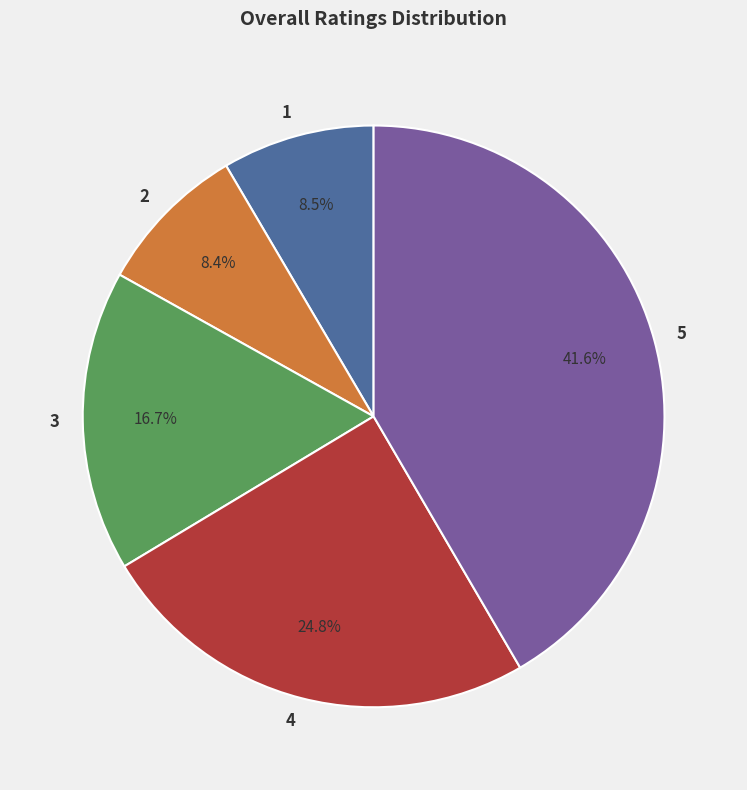

Which slice is the largest?

5